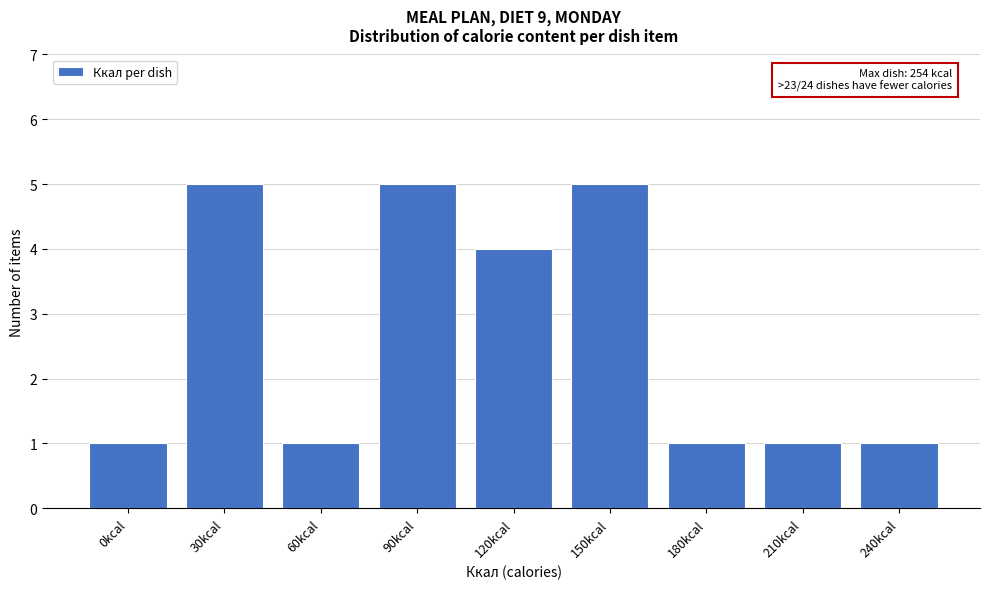

Reading left to right, list all the values displayed in this chart.

1	5	1	5	4	5	1	1	1